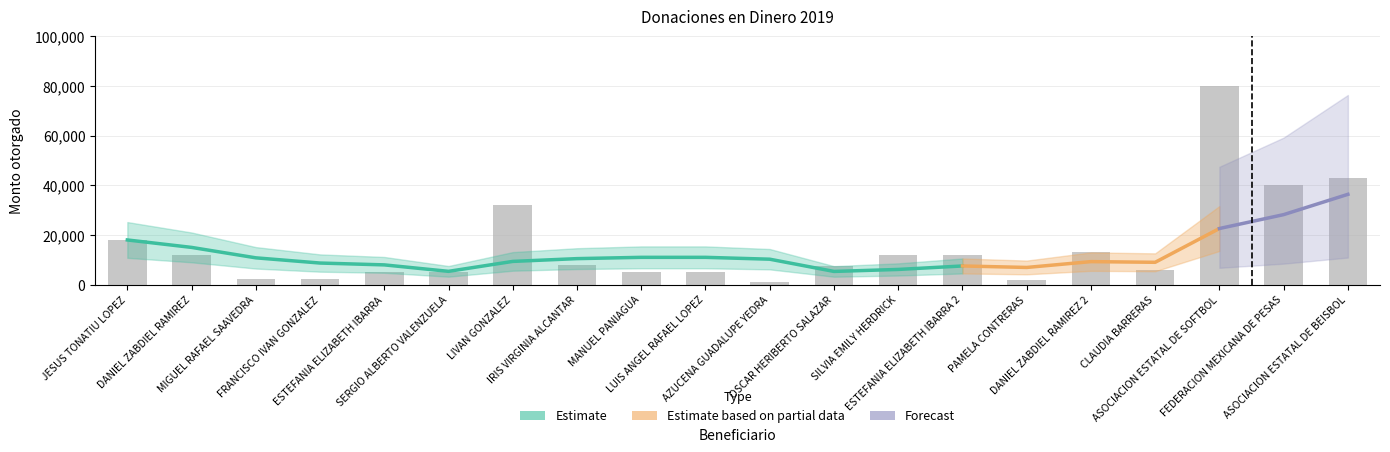

Rank the categories by value from highest to lowest.

ASOCIACION ESTATAL DE SOFTBOL, ASOCIACION ESTATAL DE BEISBOL, FEDERACION MEXICANA DE PESAS, LIVAN GONZALEZ, JESUS TONATIU LOPEZ, DANIEL ZABDIEL RAMIREZ 2, DANIEL ZABDIEL RAMIREZ, SILVIA EMILY HERDRICK, ESTEFANIA ELIZABETH IBARRA 2, IRIS VIRGINIA ALCANTAR, OSCAR HERIBERTO SALAZAR, CLAUDIA BARRERAS, ESTEFANIA ELIZABETH IBARRA, SERGIO ALBERTO VALENZUELA, MANUEL PANIAGUA, LUIS ANGEL RAFAEL LOPEZ, MIGUEL RAFAEL SAAVEDRA, FRANCISCO IVAN GONZALEZ, PAMELA CONTRERAS, AZUCENA GUADALUPE YEDRA